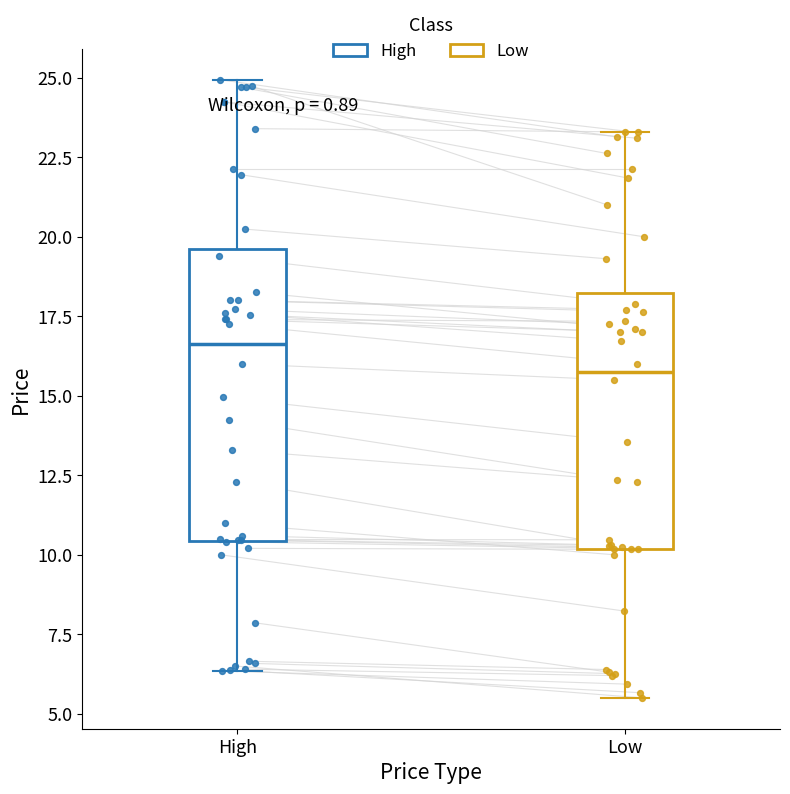

Where does the median line of the box for High sit on the y-axis? The values are not printed on the chart, so give them approximately, as read against the axis.

16.5